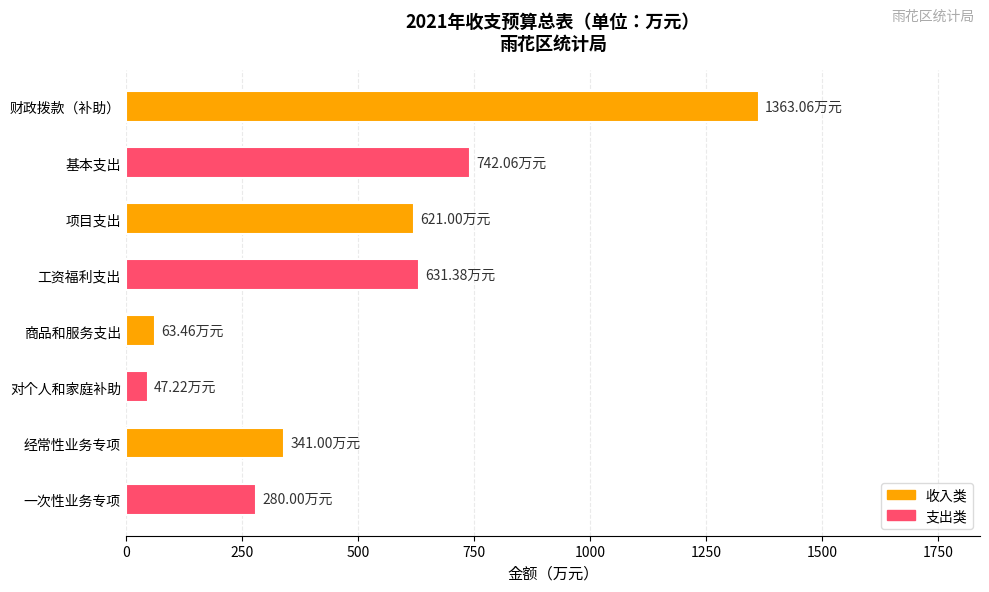

What is the difference between the second highest and second lowest values?

678.6